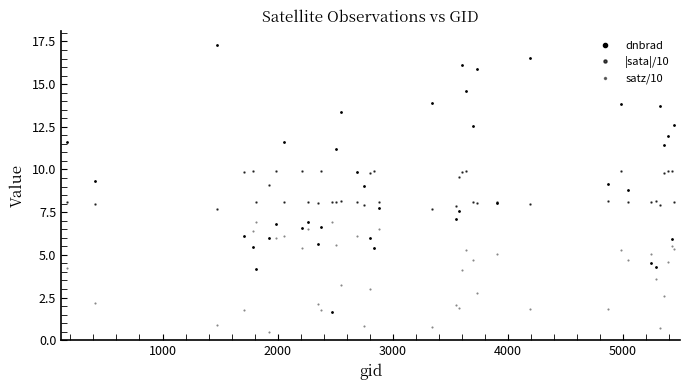

At which category does satz/10 reach its first local valley?

2000